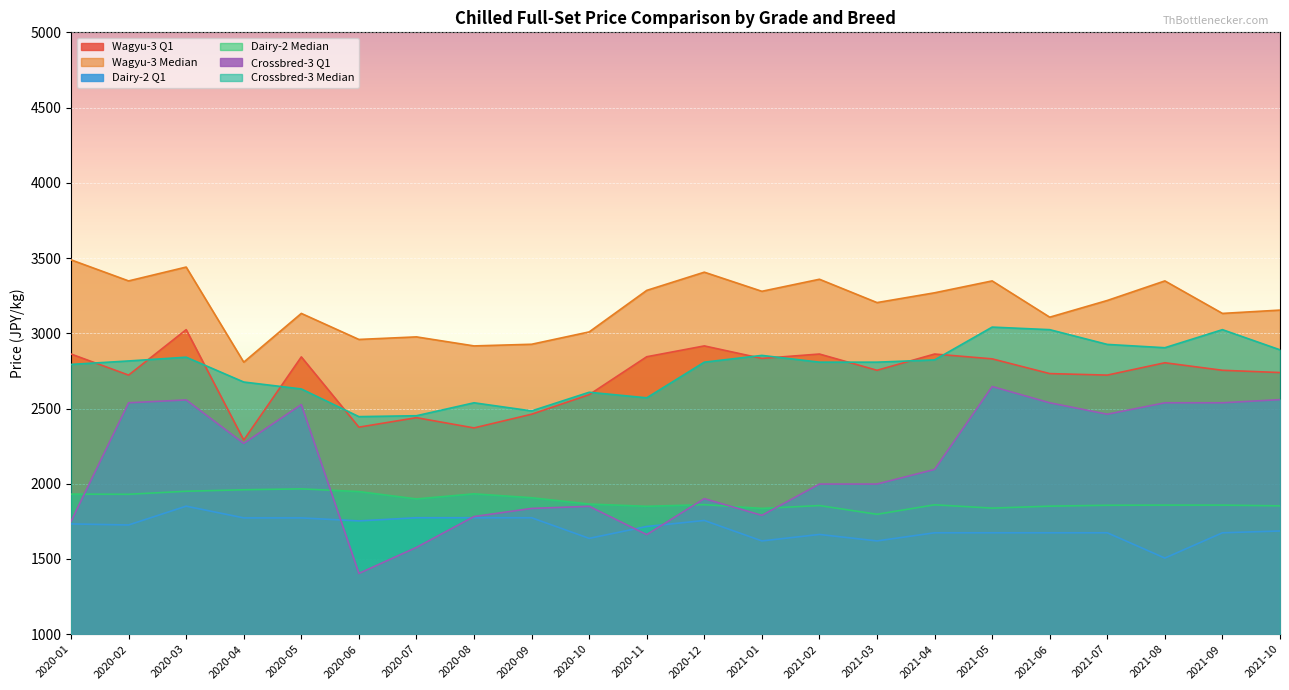

The Dairy-2 Q1 series shows 777 at 2021-05. True or false?

False